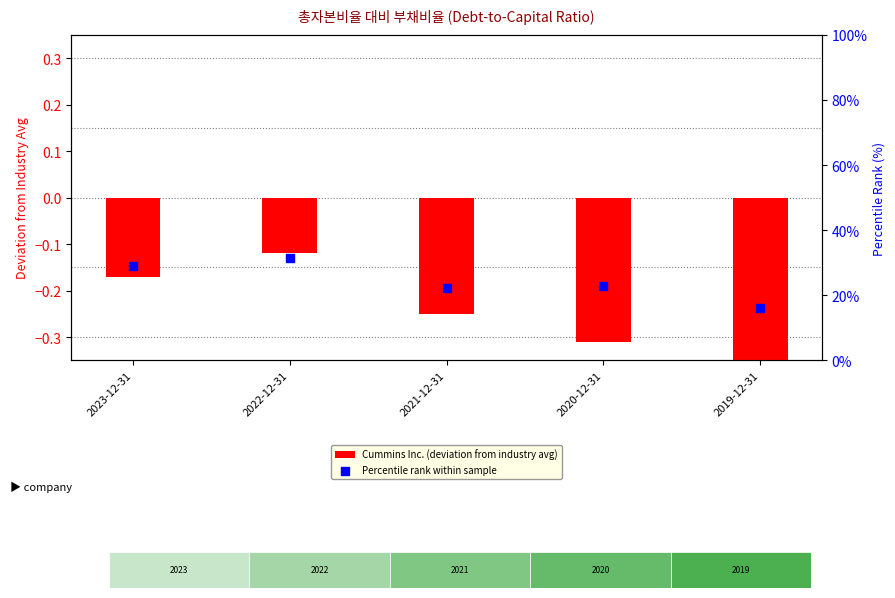

What is the total value across all series at 2022-12-31?

31.4